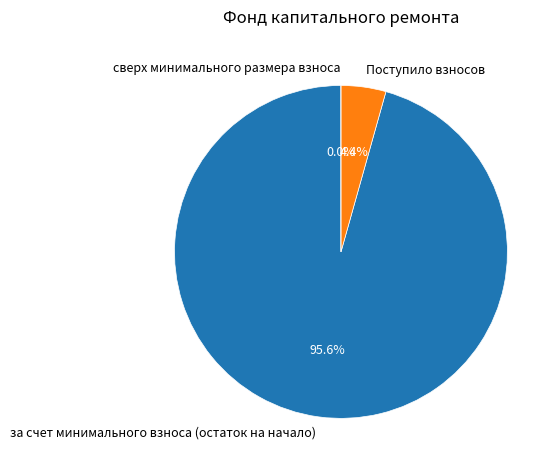

To the nearest percent, what is the difference between the за счет минимального взноса (остаток на начало) and сверх минимального размера взноса slice percentages?

96%